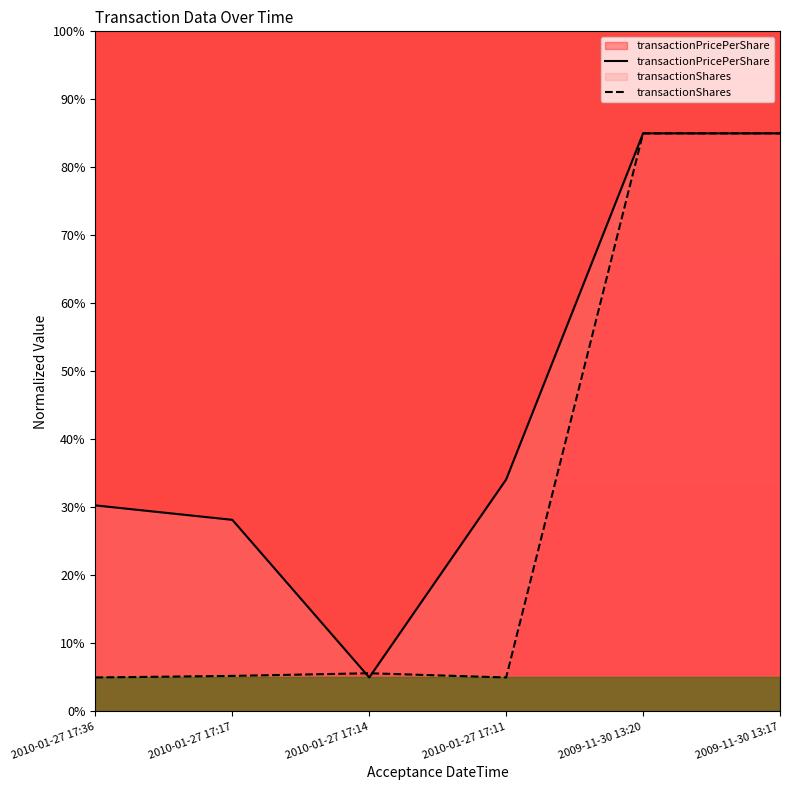

Reading left to right, extract all data points from this chart.

transactionPricePerShare: 30.3	28.2	5.0	34.1	85.0	85.0
transactionShares: 5.0	5.2	5.6	5.0	85.0	85.0